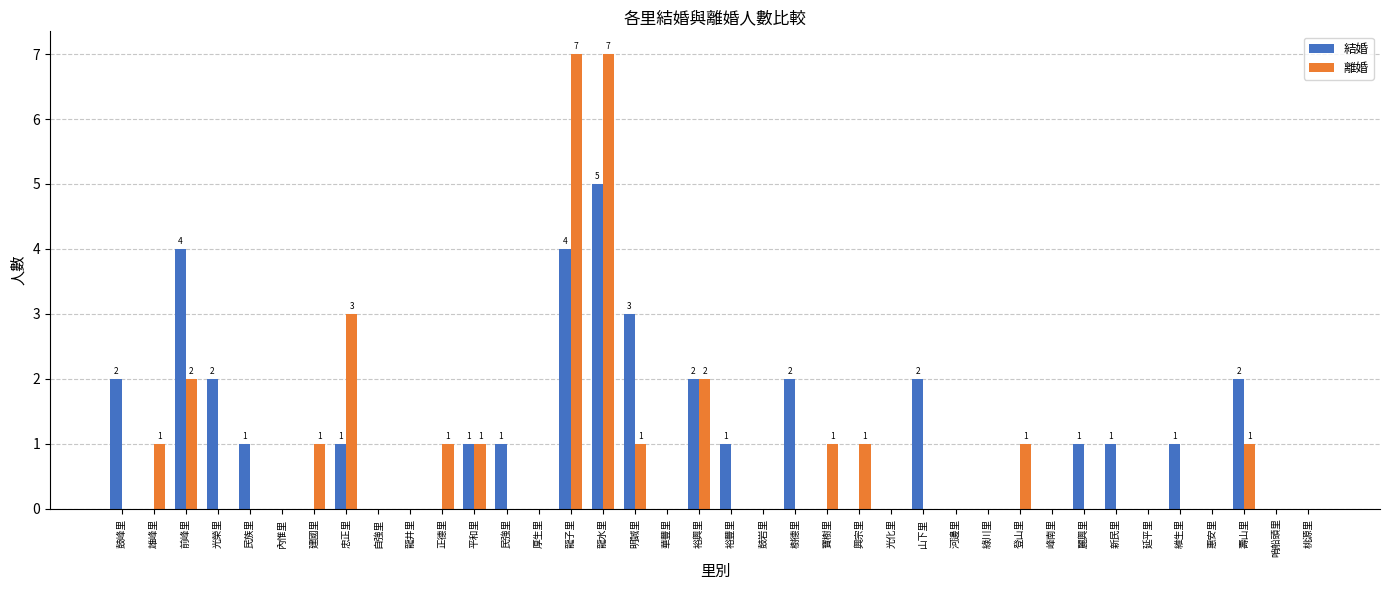

How many data points does each series have?

38